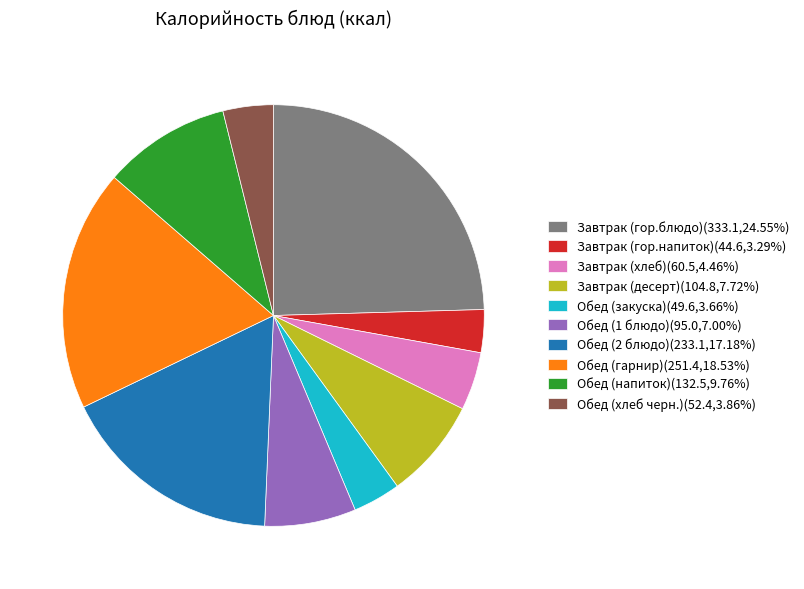

Is it true that Завтрак (хлеб) is 4% of the pie?

True